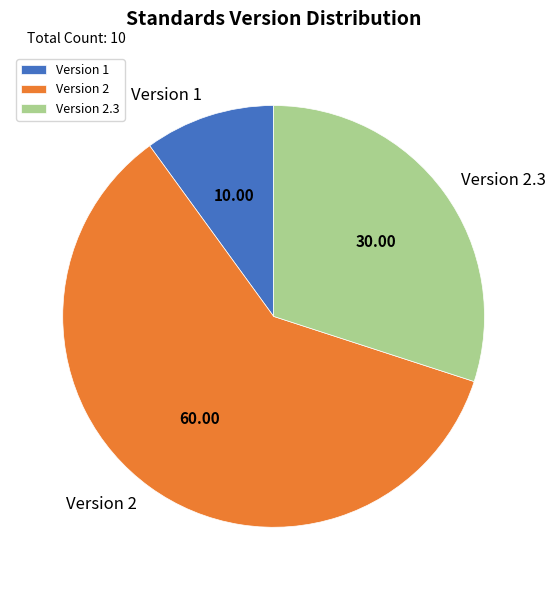

Approximately how many times larger is the value at Version 2.3 compared to Version 1?

3.0